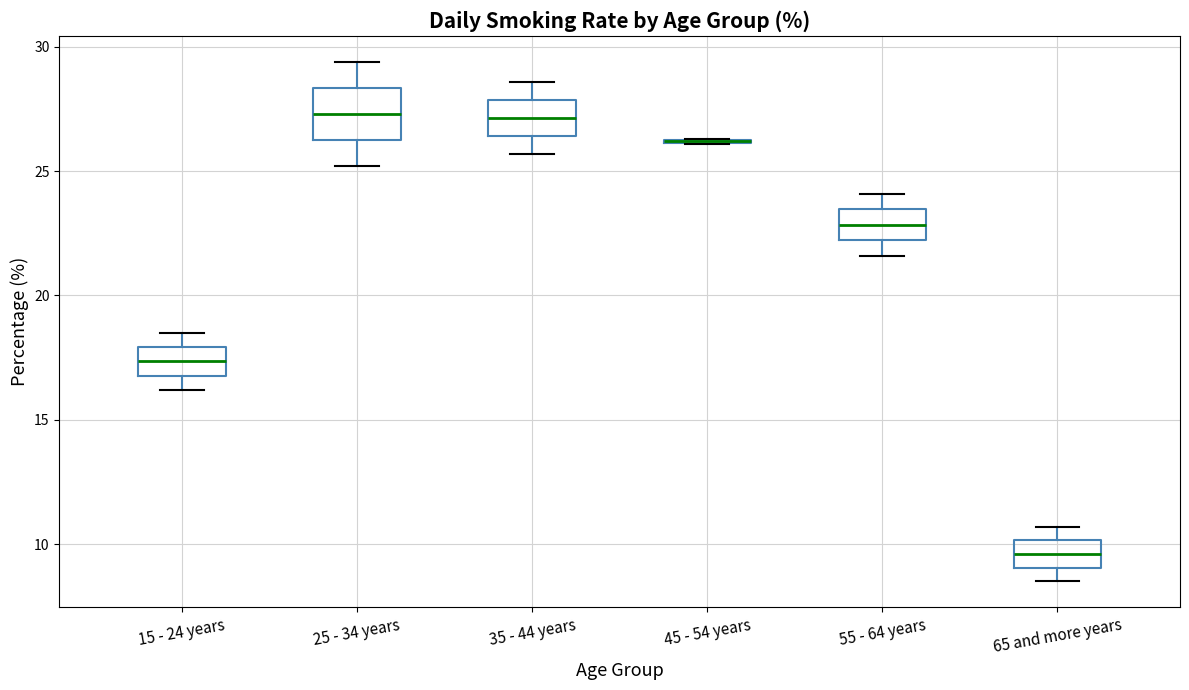

Which box is the tallest, from its lower edge to its upper edge?

25 - 34 years